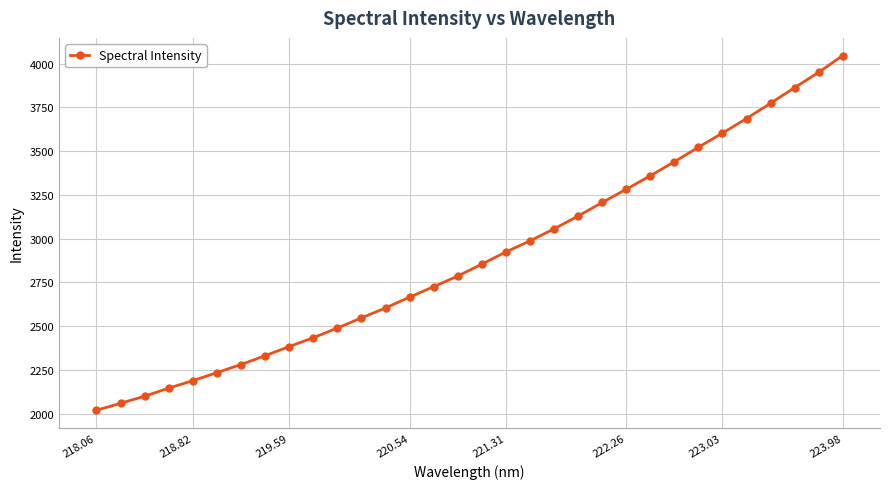

What is the minimum value shown in the chart?

2019.2